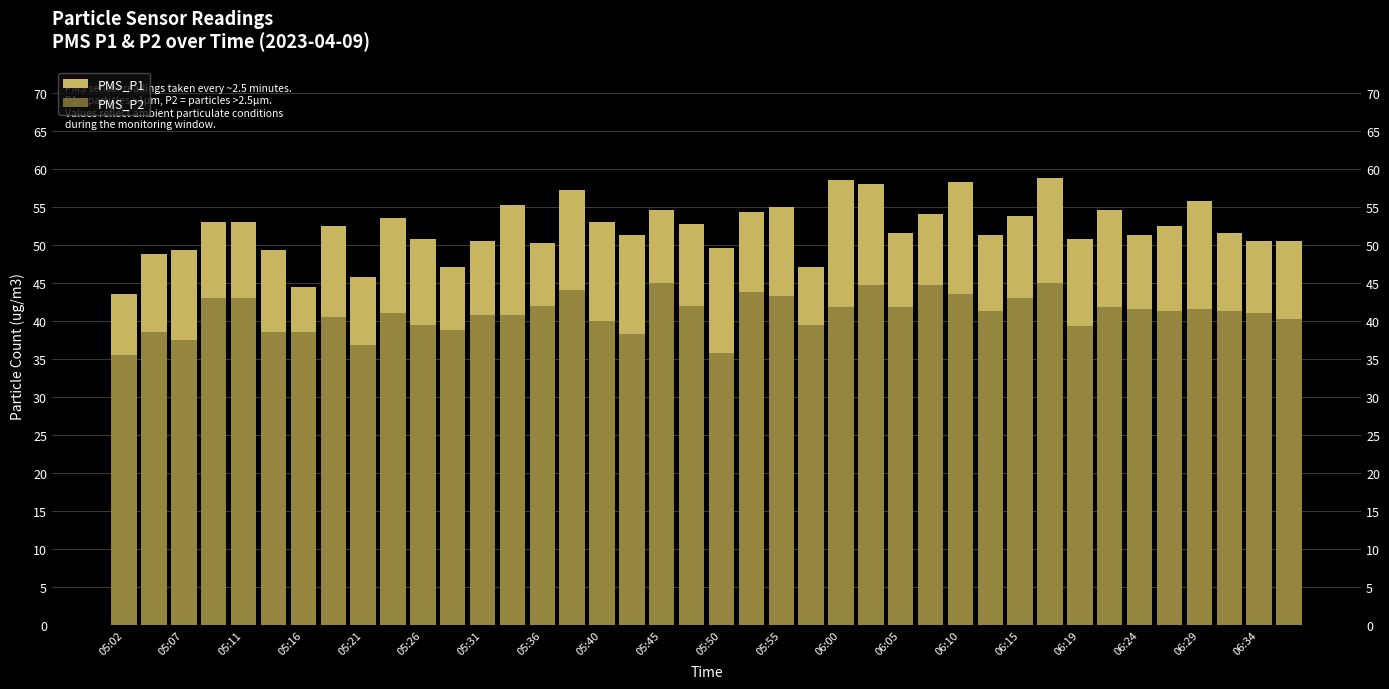

What are all the series names shown in the legend?

PMS_P1, PMS_P2